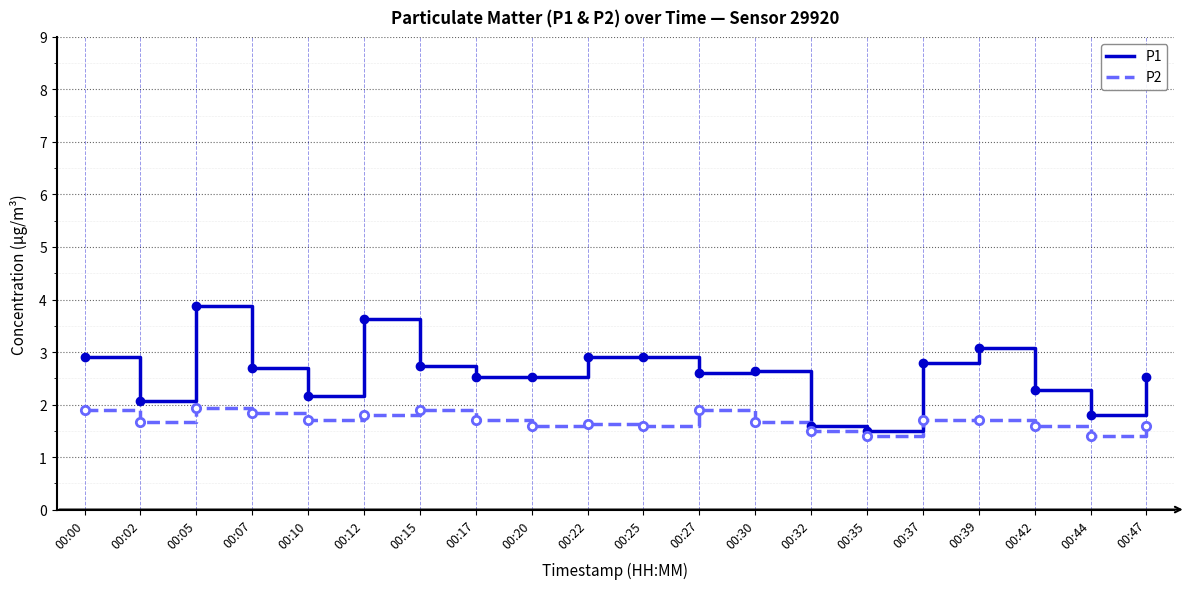

How many categories are shown in the chart?

20